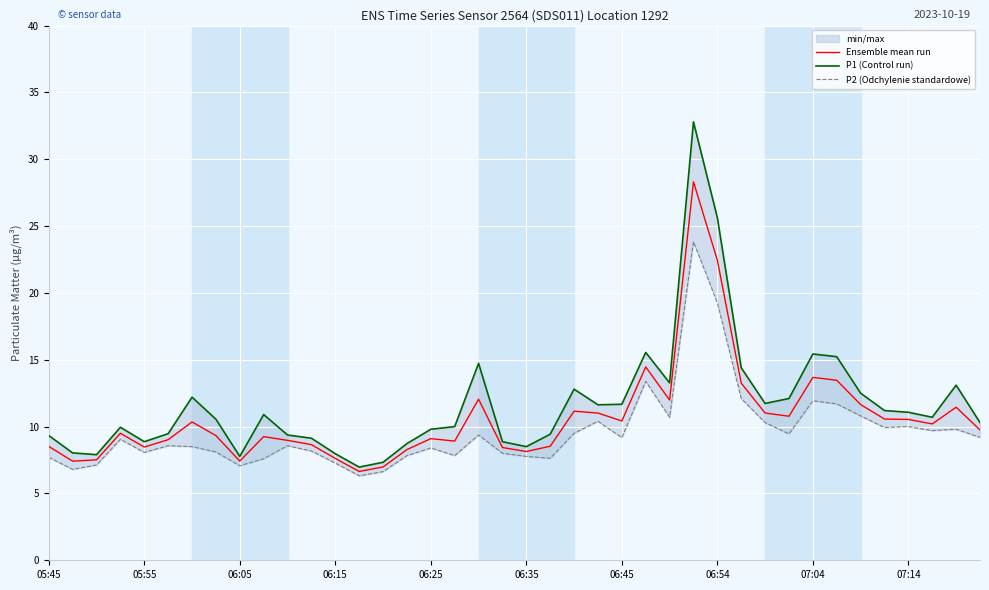

Is it true that Ensemble mean run equals 3.8 at 06:25?

False